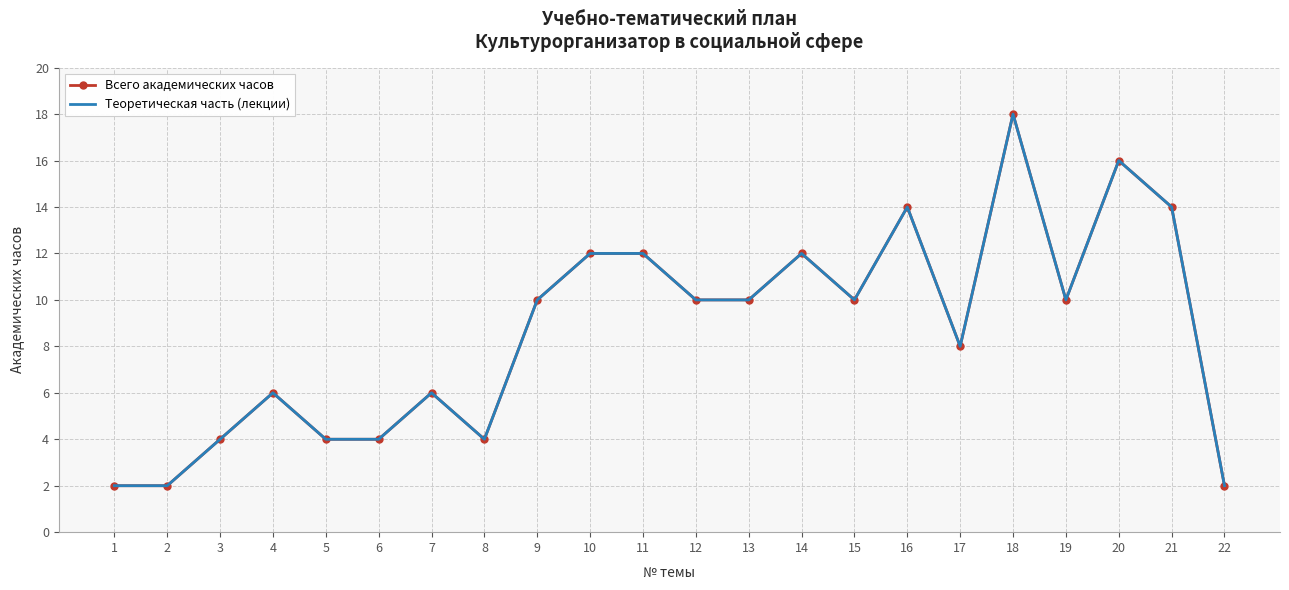

What is the average value of the Всего академических часов series?

9